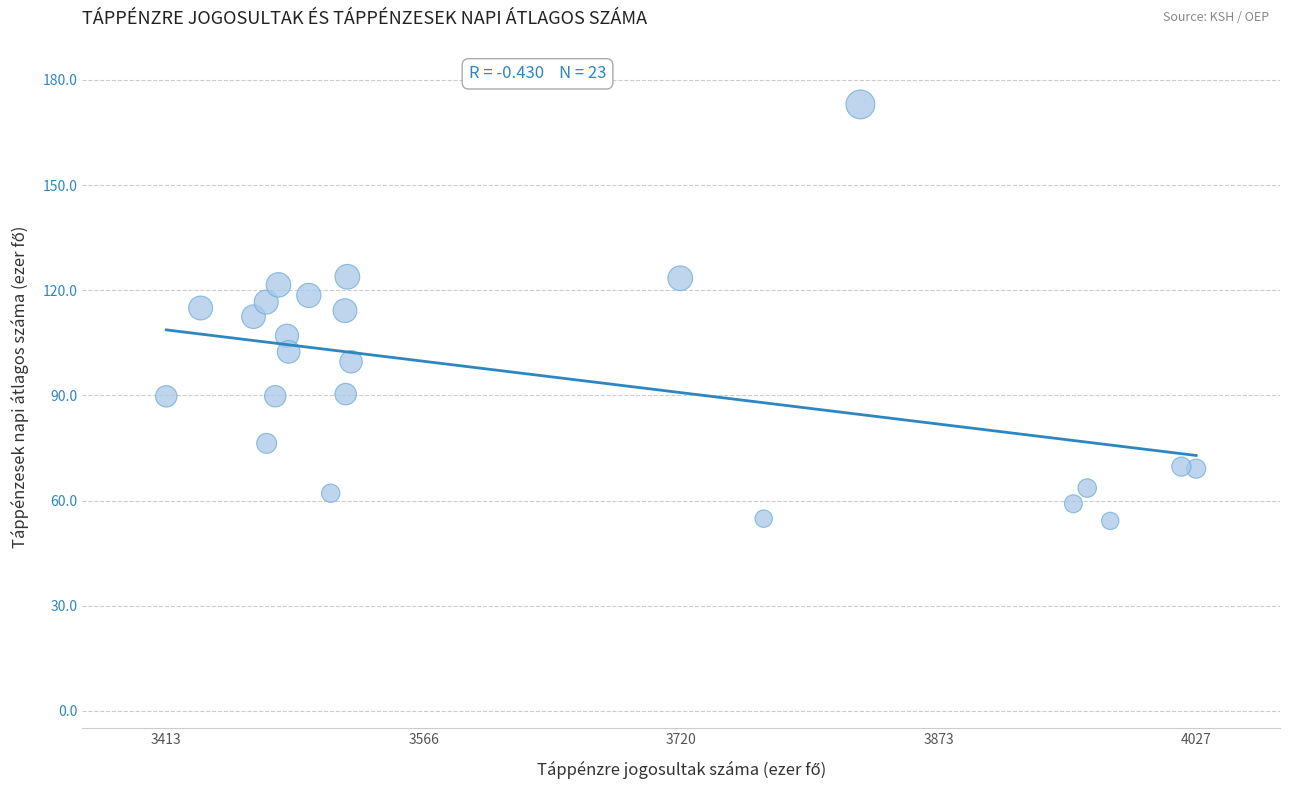

What is the range of Y values (max minus min)?

118.8